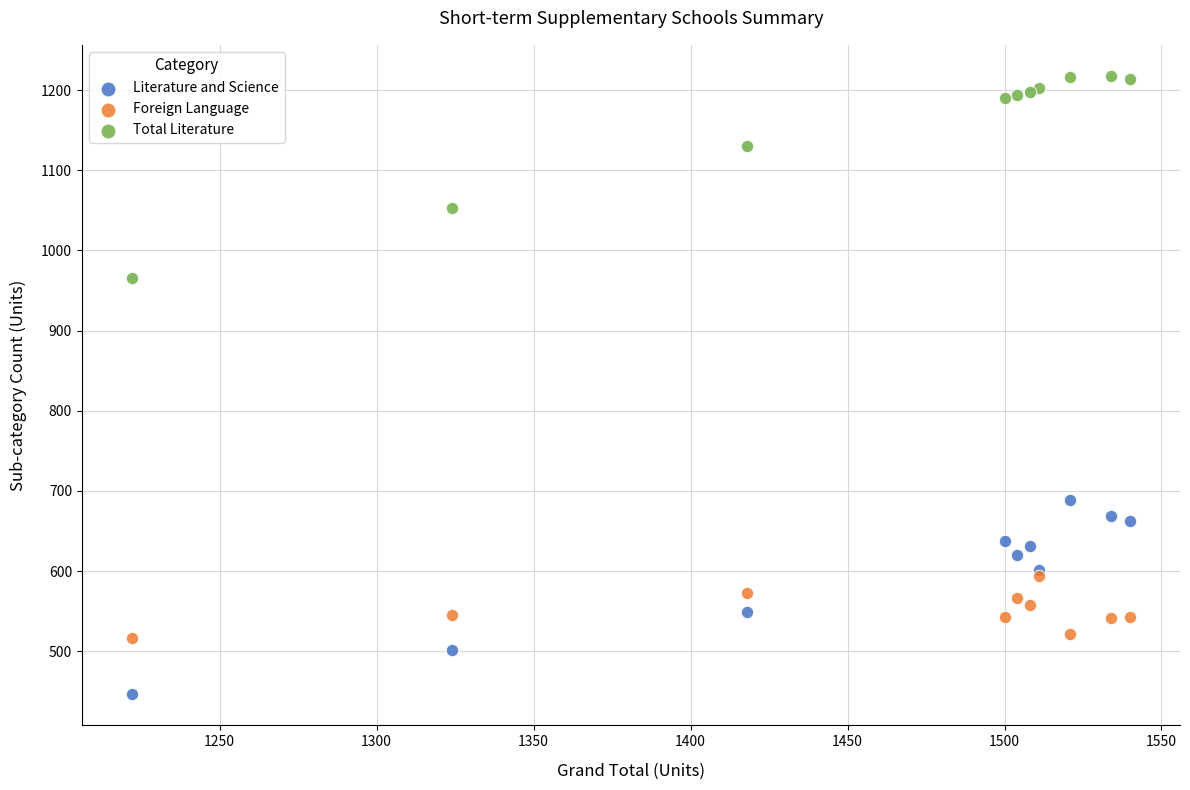

Across all series, what Y value is closest to 832?

966